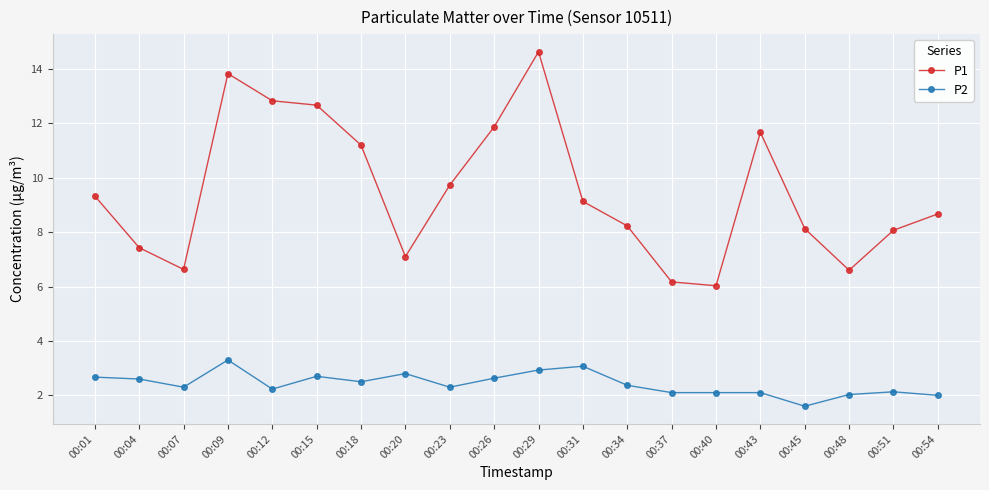

True or false: P2 and P1 intersect in this chart.

False